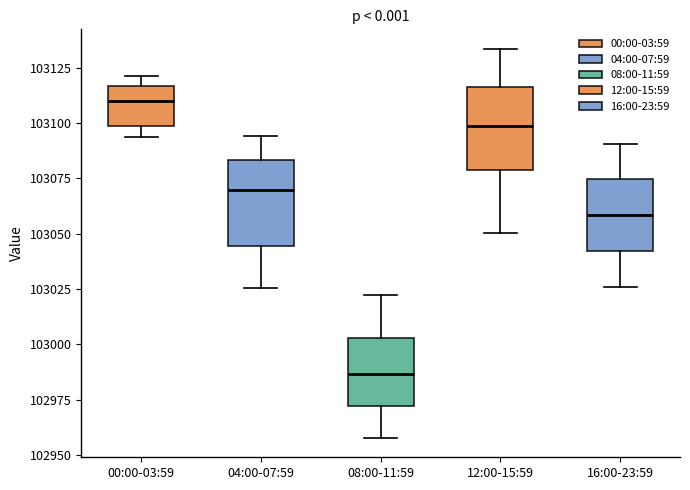

Where is the upper edge of the box for 00:00-03:59 on the y-axis? The values are not printed on the chart, so give them approximately, as read against the axis.

103115